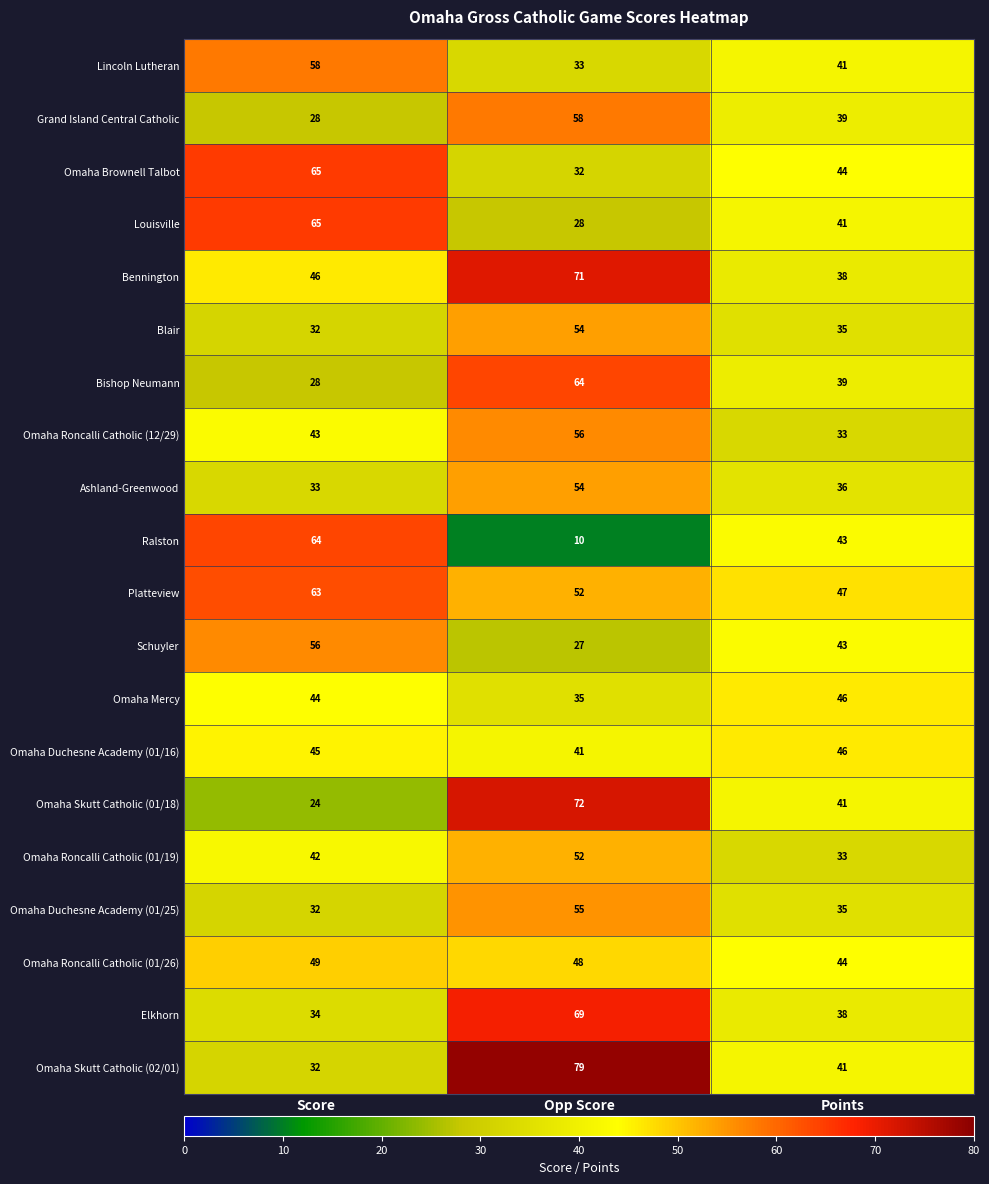

True or false: Grand Island Central Catholic has a value of 102 at Opp Score.

False